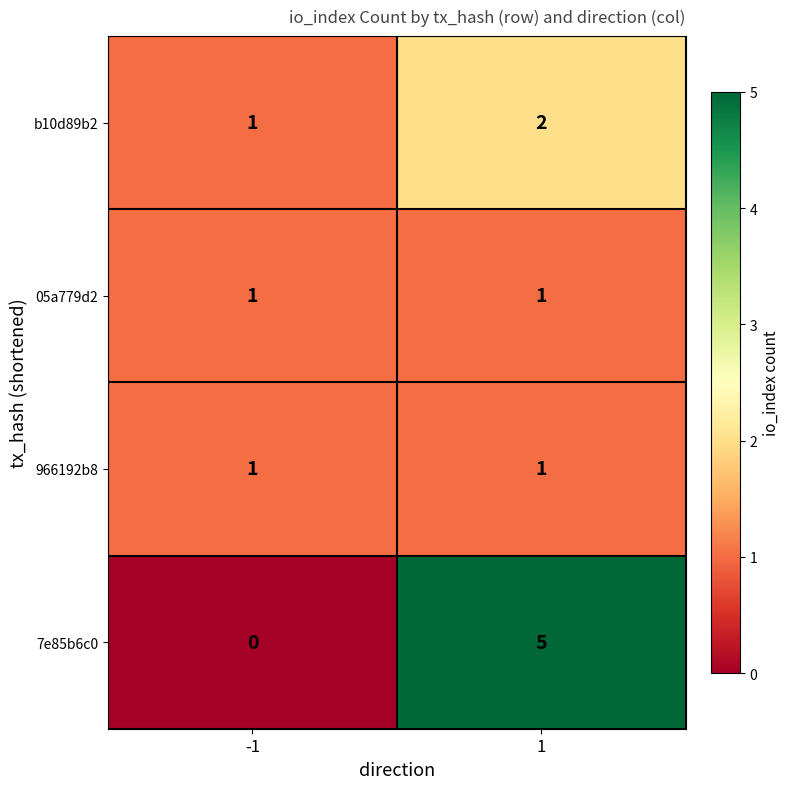

Which series changed the most between -1 and 1?

7e85b6c0